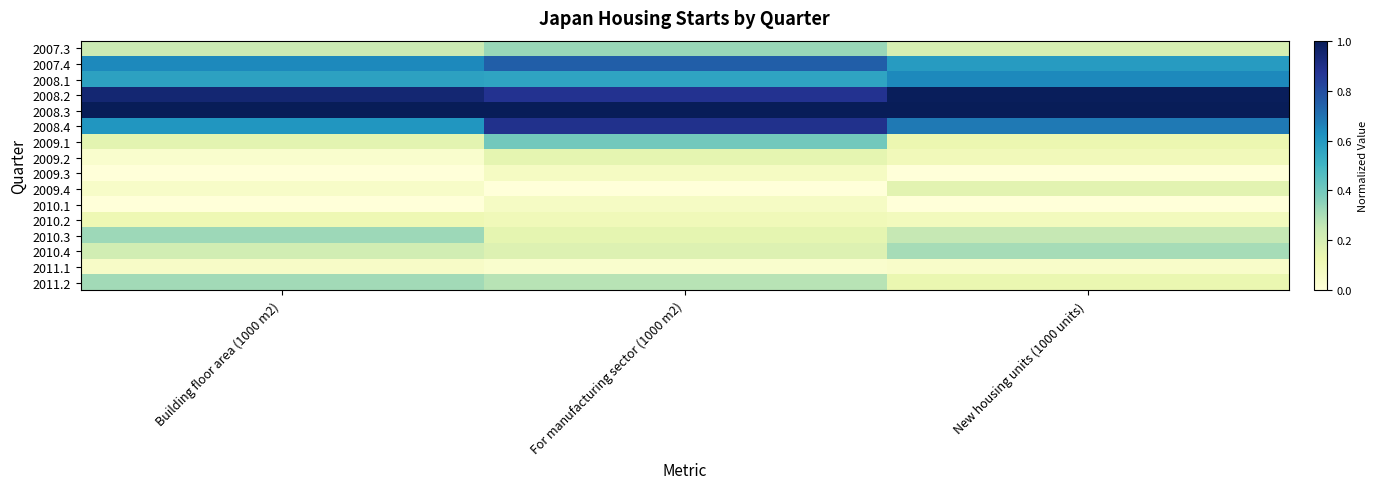

Reading left to right, transcribe all the data shown in this chart.

2007.3: Building floor area (1000 m2)=0.2	For manufacturing sector (1000 m2)=0.3	New housing units (1000 units)=0.2
2007.4: Building floor area (1000 m2)=0.6	For manufacturing sector (1000 m2)=0.7	New housing units (1000 units)=0.6
2008.1: Building floor area (1000 m2)=0.6	For manufacturing sector (1000 m2)=0.6	New housing units (1000 units)=0.6
2008.2: Building floor area (1000 m2)=0.9	For manufacturing sector (1000 m2)=0.9	New housing units (1000 units)=1.0
2008.3: Building floor area (1000 m2)=1.0	For manufacturing sector (1000 m2)=1.0	New housing units (1000 units)=1.0
2008.4: Building floor area (1000 m2)=0.6	For manufacturing sector (1000 m2)=0.9	New housing units (1000 units)=0.7
2009.1: Building floor area (1000 m2)=0.2	For manufacturing sector (1000 m2)=0.4	New housing units (1000 units)=0.1
2009.2: Building floor area (1000 m2)=0.0	For manufacturing sector (1000 m2)=0.2	New housing units (1000 units)=0.1
2009.3: Building floor area (1000 m2)=0.0	For manufacturing sector (1000 m2)=0.1	New housing units (1000 units)=0.0
2009.4: Building floor area (1000 m2)=0.1	For manufacturing sector (1000 m2)=0.0	New housing units (1000 units)=0.2
2010.1: Building floor area (1000 m2)=0.0	For manufacturing sector (1000 m2)=0.1	New housing units (1000 units)=0.0
2010.2: Building floor area (1000 m2)=0.1	For manufacturing sector (1000 m2)=0.1	New housing units (1000 units)=0.1
2010.3: Building floor area (1000 m2)=0.3	For manufacturing sector (1000 m2)=0.1	New housing units (1000 units)=0.3
2010.4: Building floor area (1000 m2)=0.2	For manufacturing sector (1000 m2)=0.2	New housing units (1000 units)=0.3
2011.1: Building floor area (1000 m2)=0.1	For manufacturing sector (1000 m2)=0.0	New housing units (1000 units)=0.0
2011.2: Building floor area (1000 m2)=0.3	For manufacturing sector (1000 m2)=0.3	New housing units (1000 units)=0.1